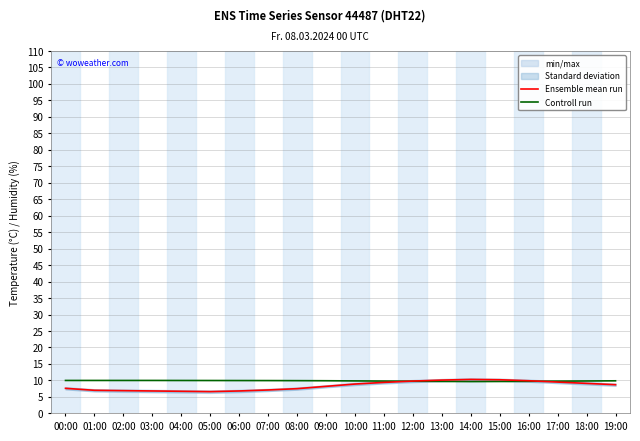

What is the sum of the Controll run values at 18:00 and 08:00?

19.8